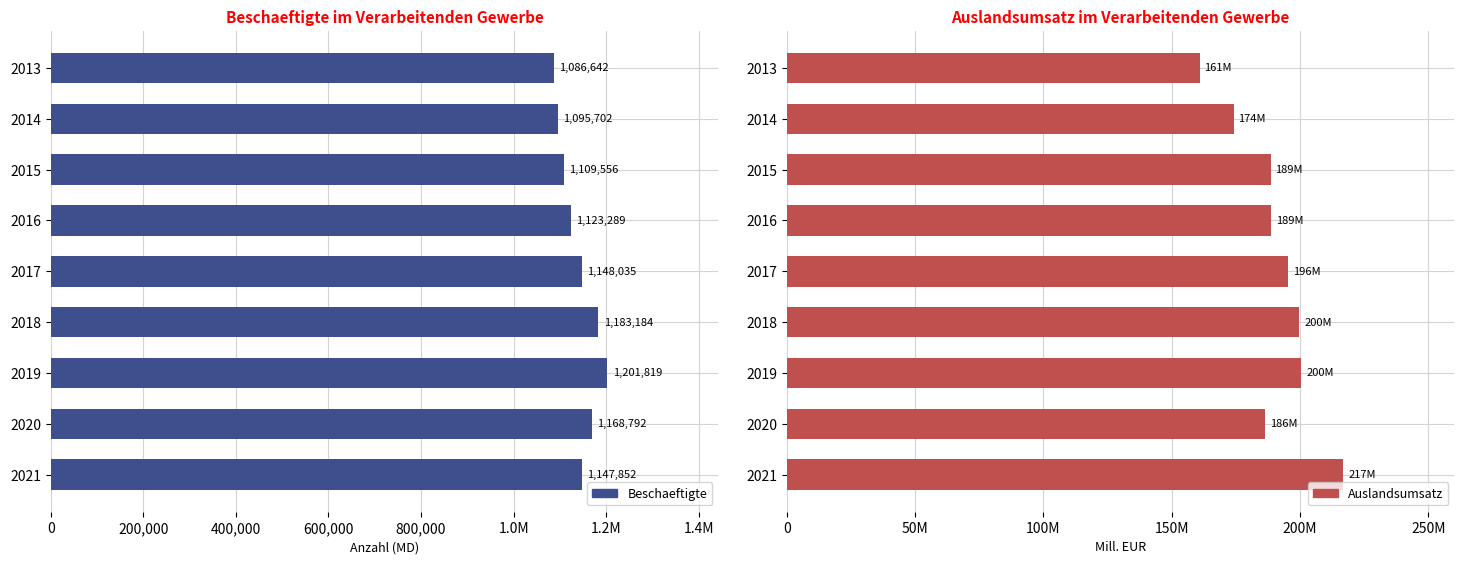

How many bars are there in each group?

2